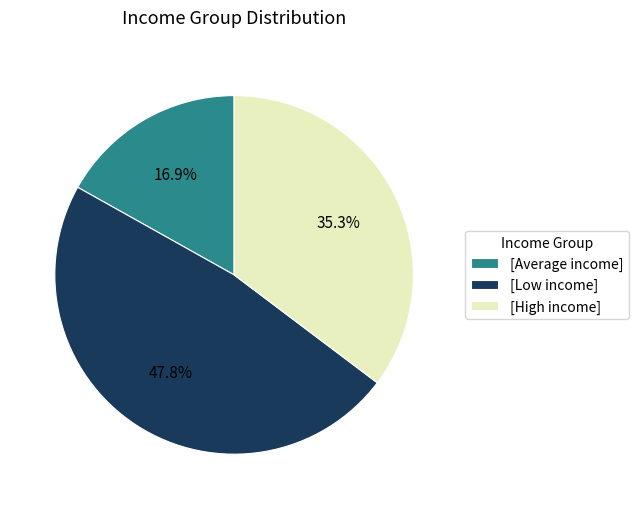

What percentage do [Low income] and [Average income] together represent?

64.7%